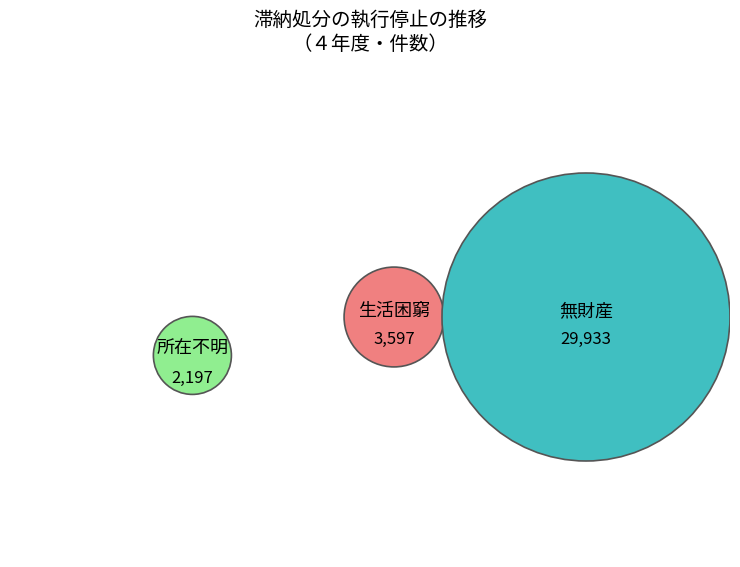

How many slices are in this pie chart?

3